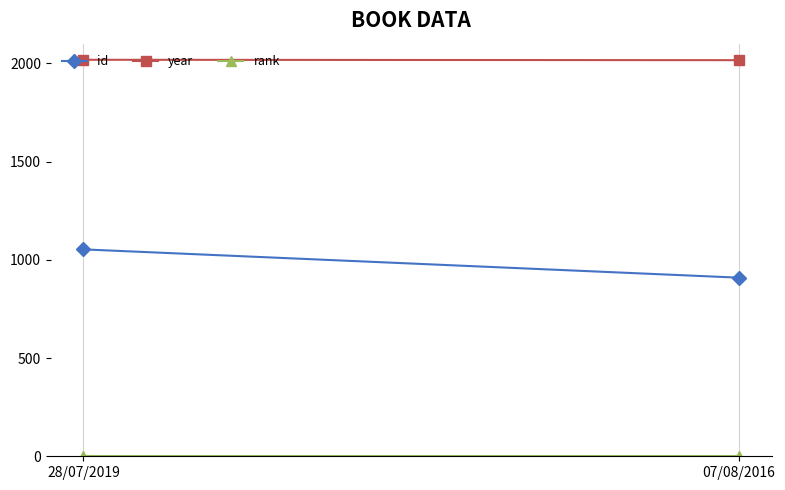

Reading right to left, list all the values displayed in this chart.

id: 07/08/2016=909	28/07/2019=1053
year: 07/08/2016=2016	28/07/2019=2018
rank: 07/08/2016=1	28/07/2019=1